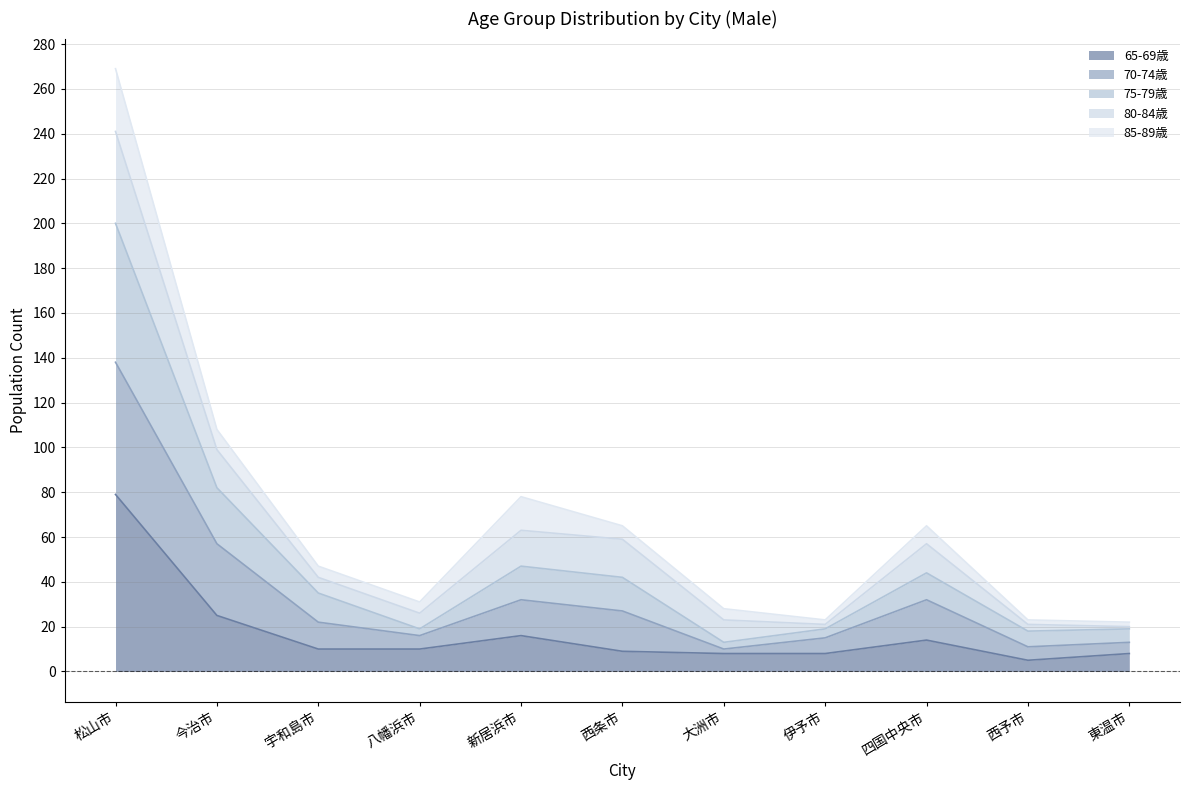

How many lines are shown in the chart?

5